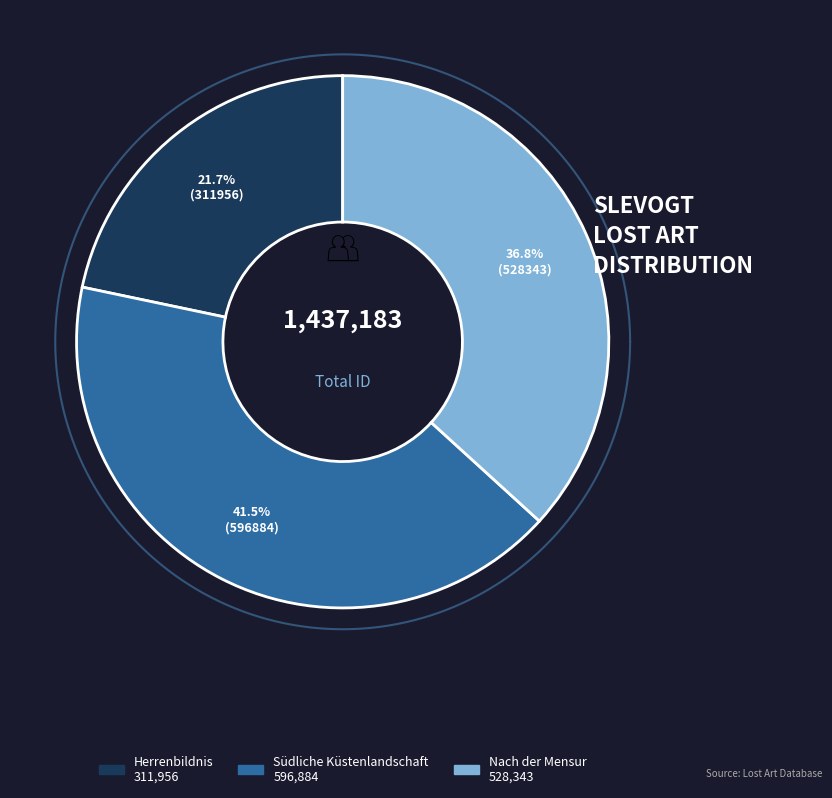

What is the change in value from Südliche Küstenlandschaft to Nach der Mensur?

-68541